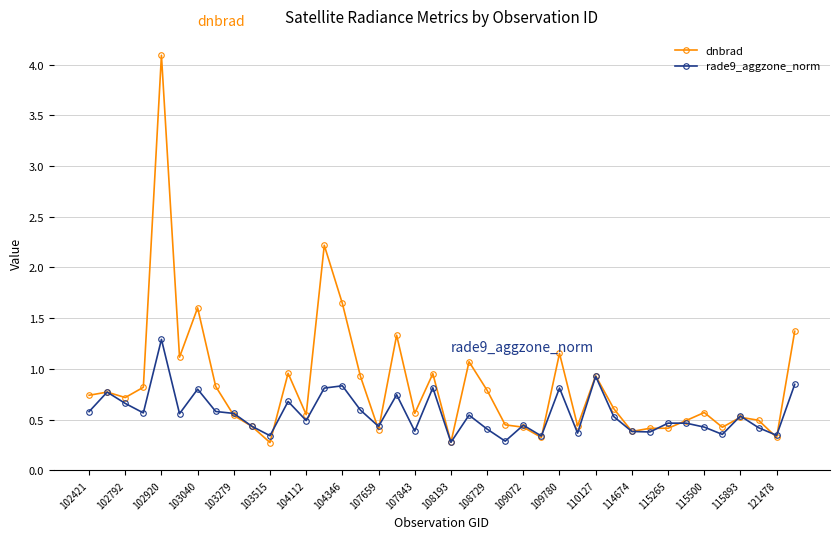

Which series has the widest spread of values?

dnbrad